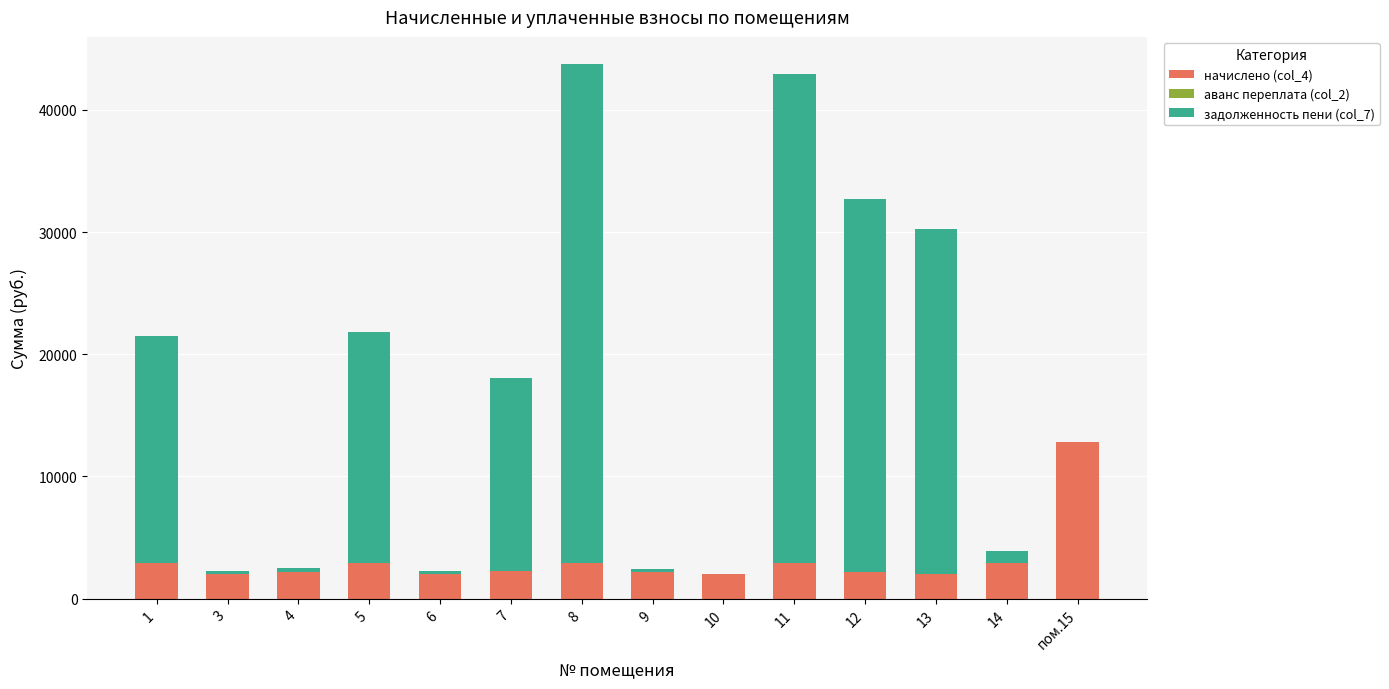

What is the total value across all series at пом.15?

12850.4